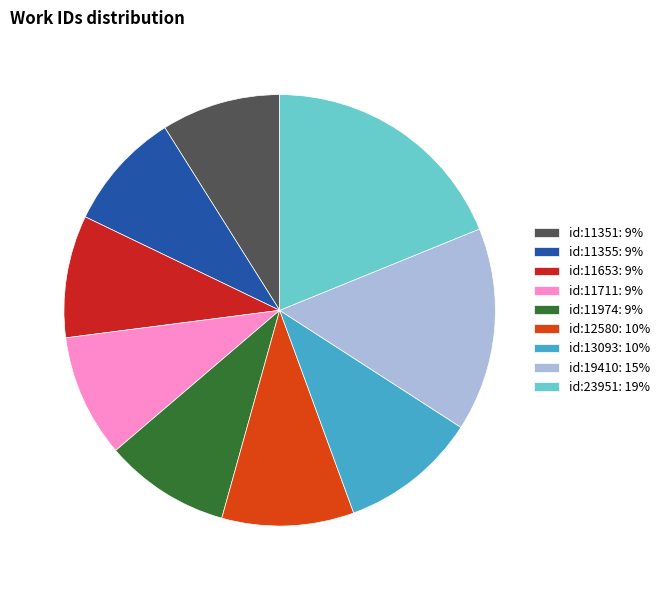

Is id:13093: 10% the majority of the pie?

No